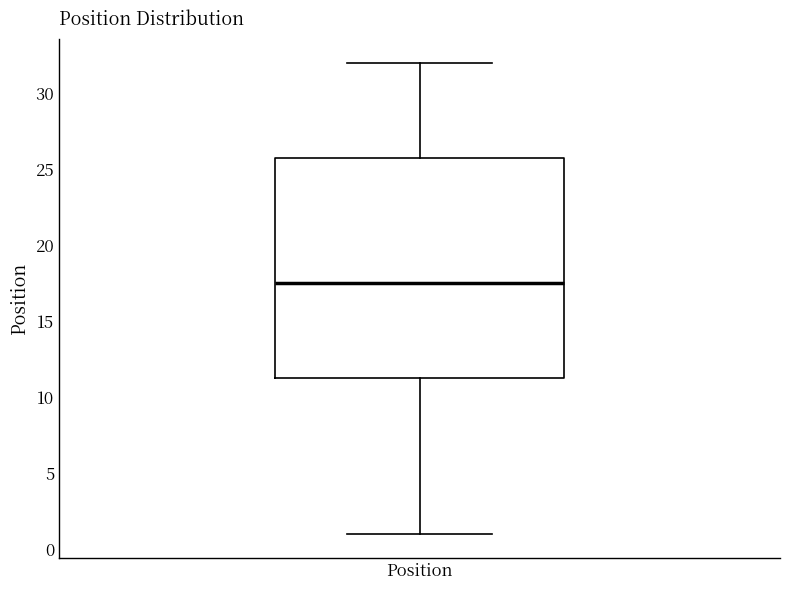

Where does the median line of the box for Position sit on the y-axis? The values are not printed on the chart, so give them approximately, as read against the axis.

17.5